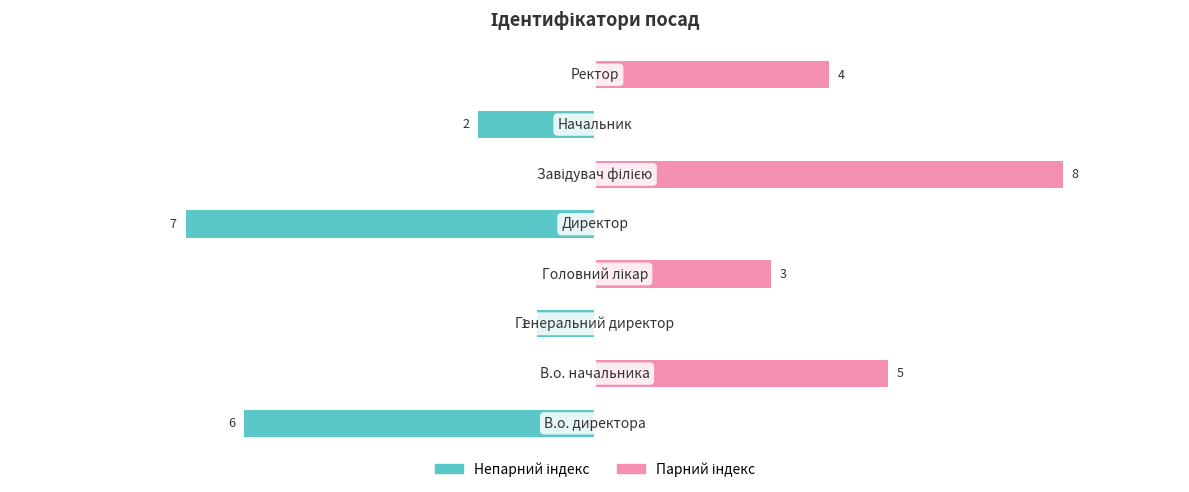

The value of Непарний індекс at 0.0 is -7. True or false?

True